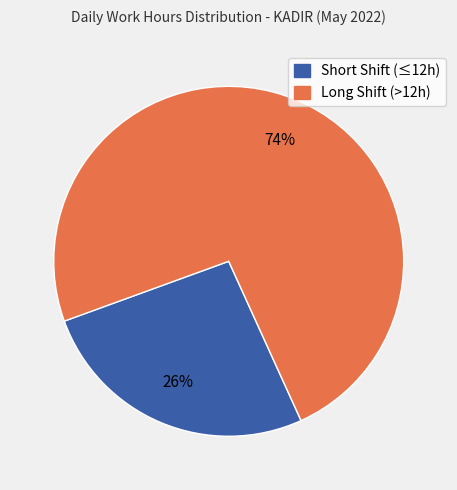

Does any single category account for the majority?

Yes